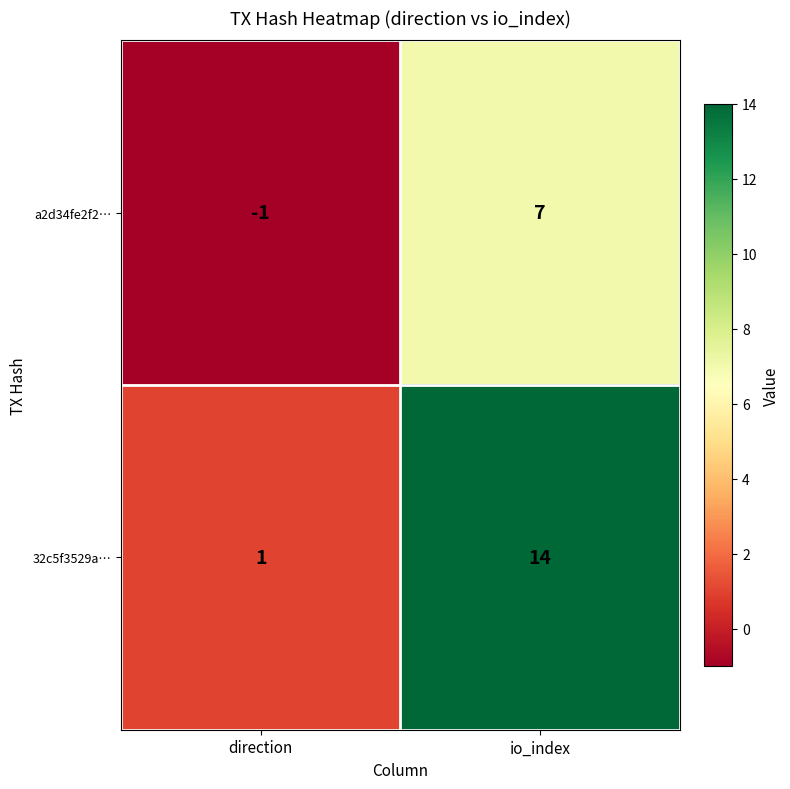

Where is a2d34fe2f2… nearest to the value 3?

direction